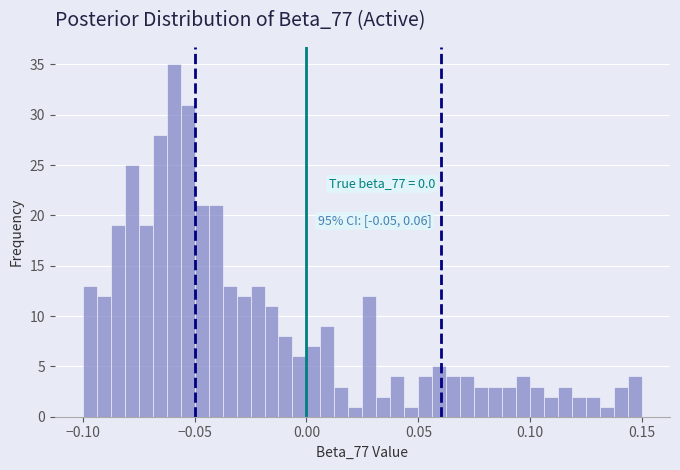

Around what value on the x-axis is the tallest bar? Give the approximate position of its centre, as read against the axis.

-0.060